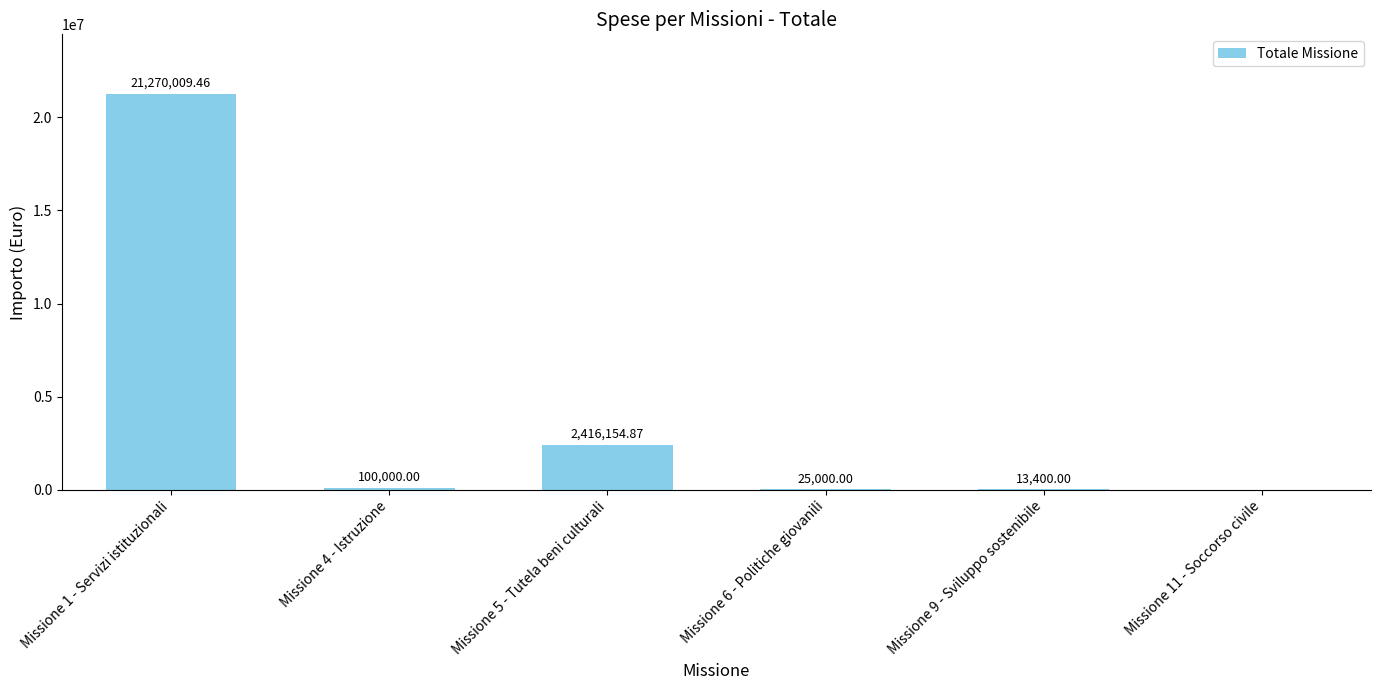

What is the sum of the values at Missione 1 - Servizi istituzionali and Missione 6 - Politiche giovanili?

21295009.5